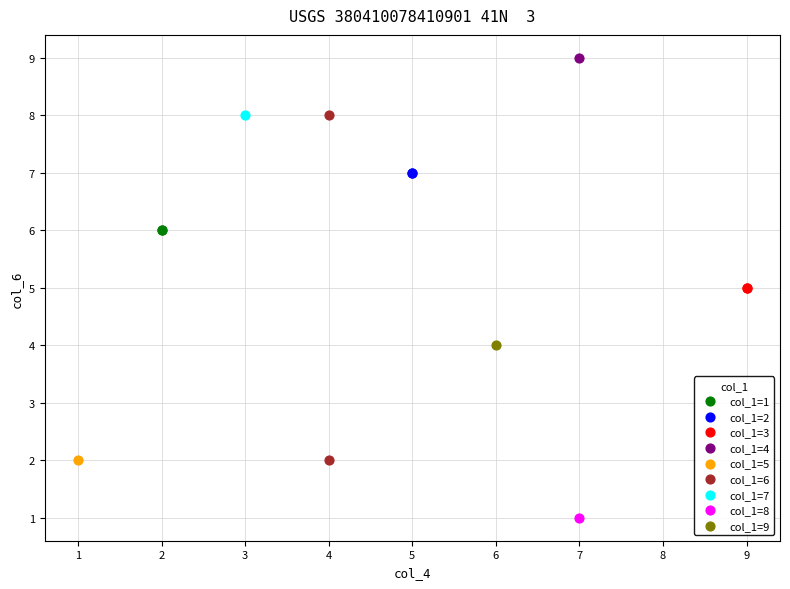

What are all the series names shown in the legend?

col_1=1, col_1=2, col_1=3, col_1=4, col_1=5, col_1=6, col_1=7, col_1=8, col_1=9